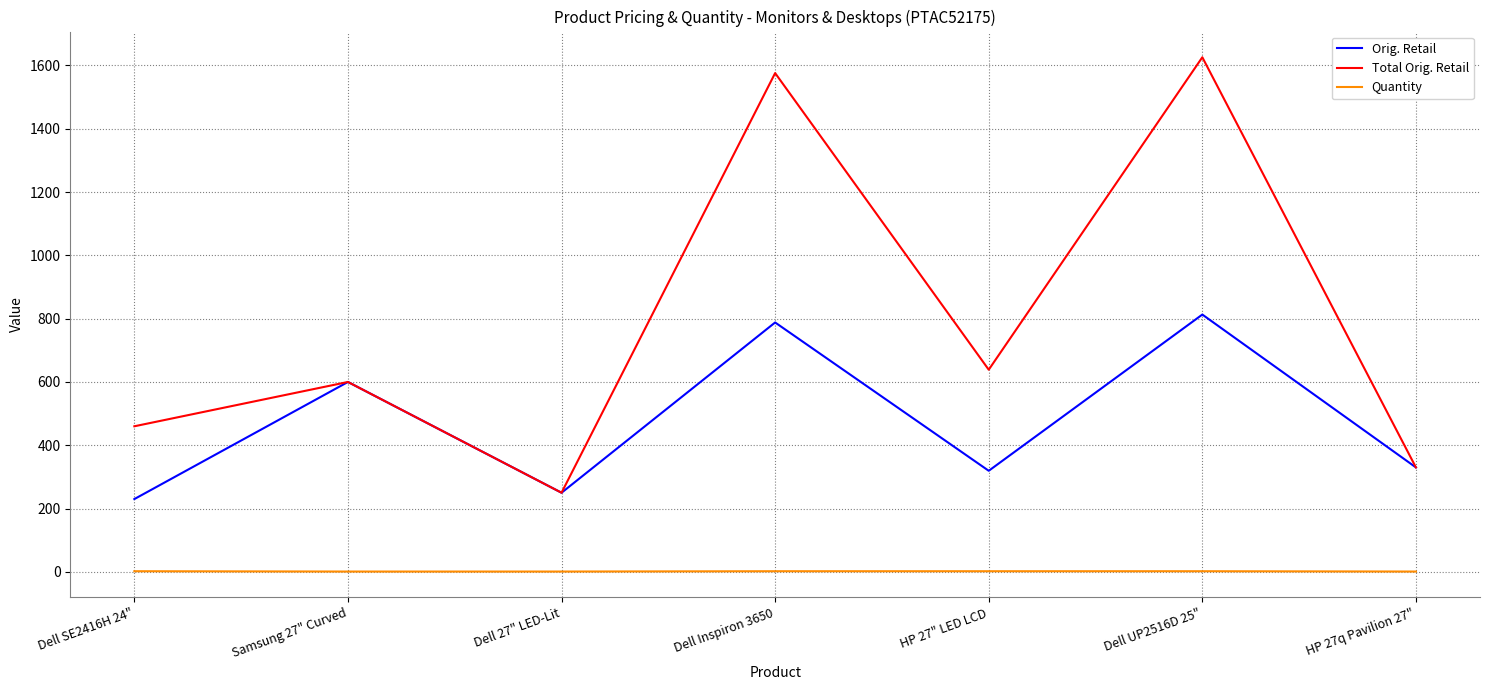

List the series in order of their overall mean, lowest first.

Quantity, Orig. Retail, Total Orig. Retail